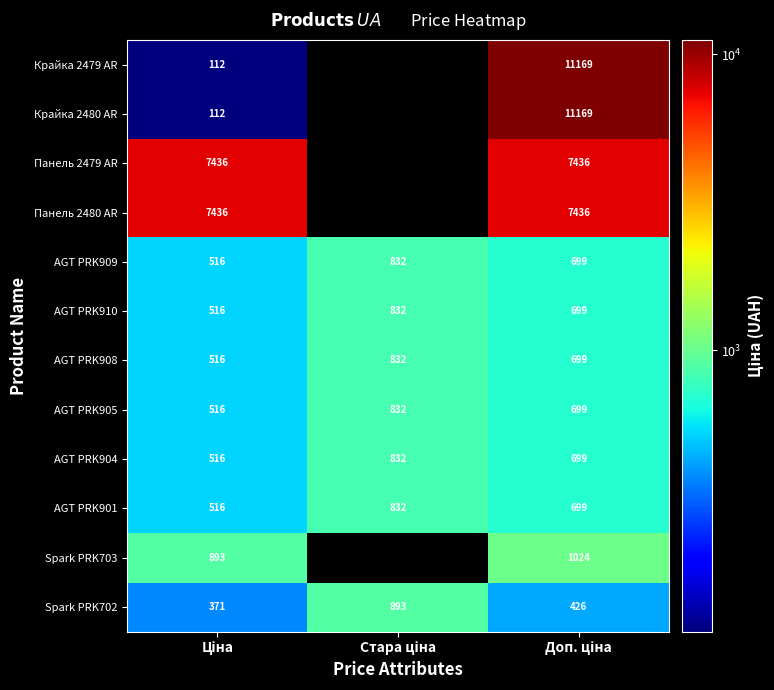

What is the difference between the second highest and minimum values in the AGT PRK904 series?

183.2